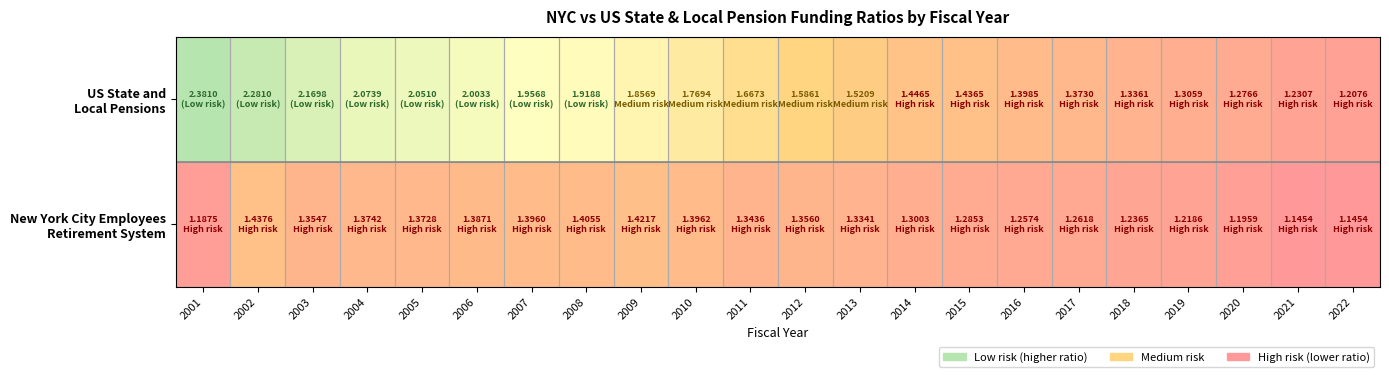

Which series has the widest spread of values?

US State and Local Pensions